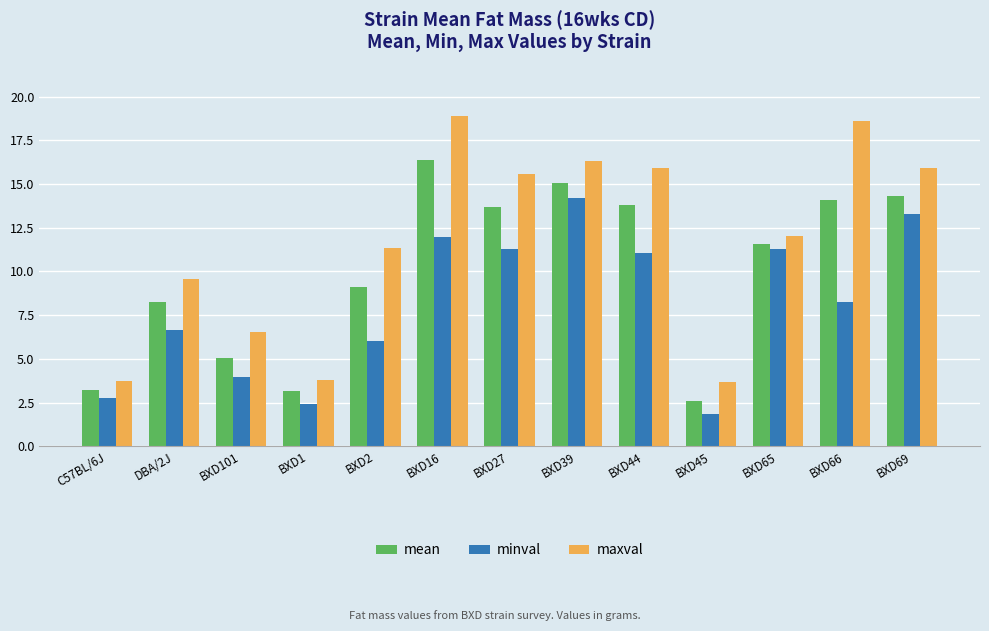

What is the value of the maxval bar at the 10th from the left?

3.7